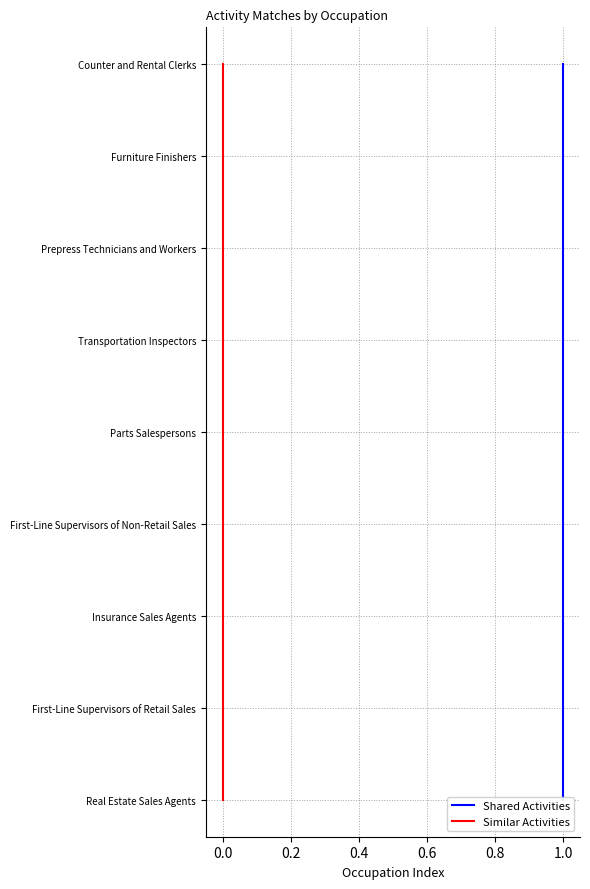

Which series changed the most between −0.2 and 0.0?

Shared Activities